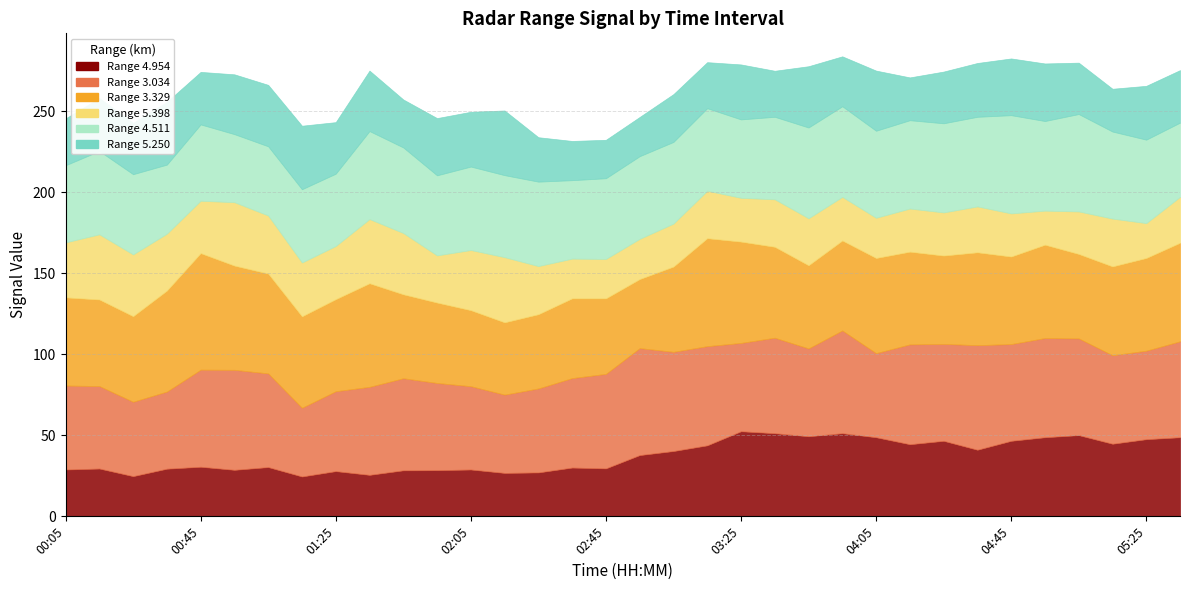

What are all the series names shown in the legend?

4.954, 3.034, 3.329, 5.398, 4.511, 5.250